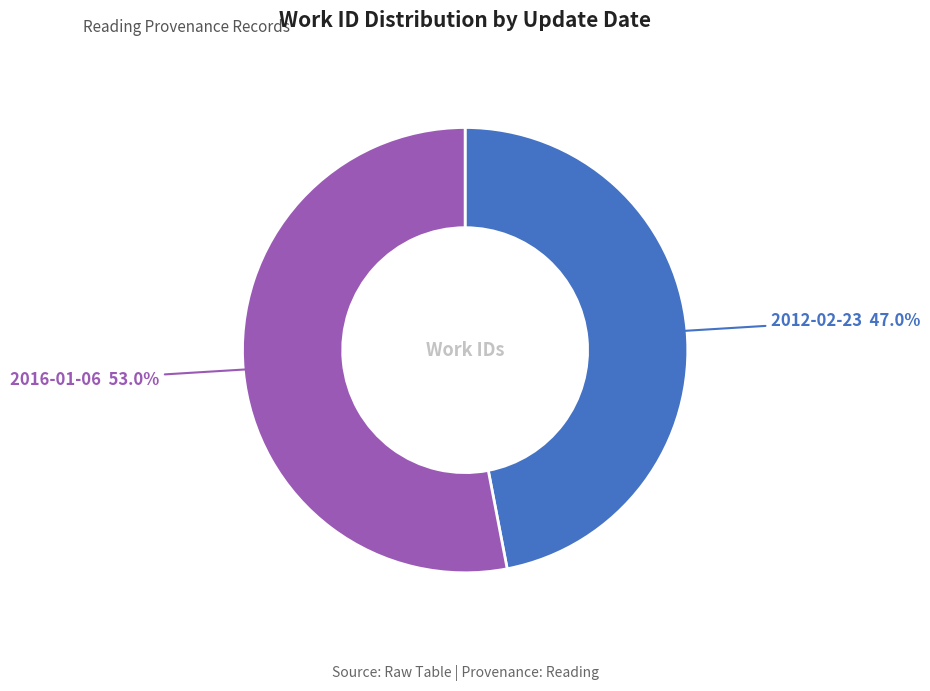

Is there a majority slice in this chart?

Yes